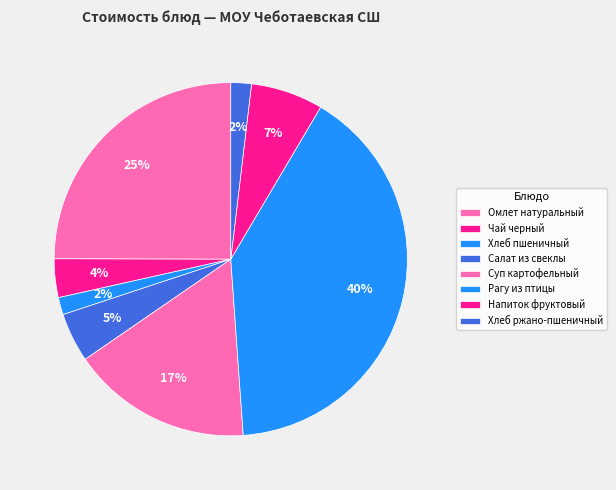

Is it true that Суп картофельный is 17% of the pie?

True